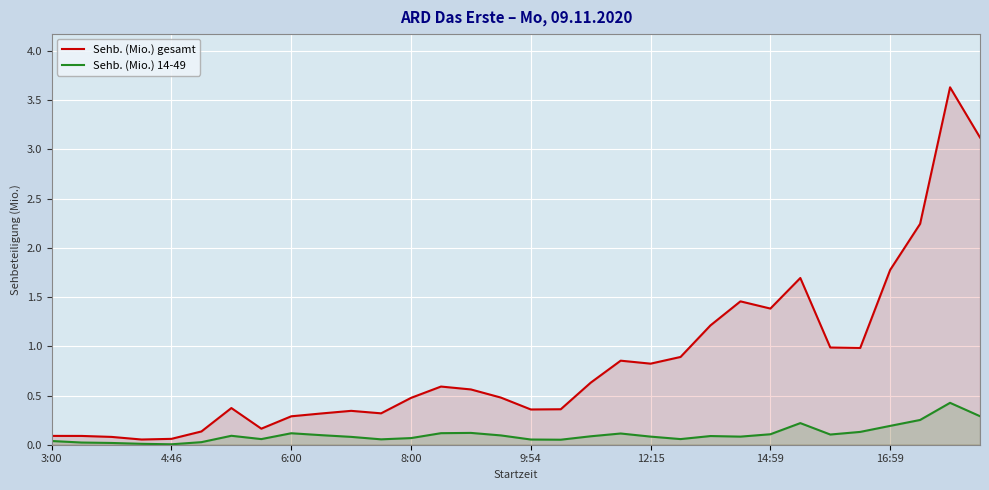

Rank the series by their maximum value, from highest to lowest.

Sehb. (Mio.) gesamt, Sehb. (Mio.) 14-49